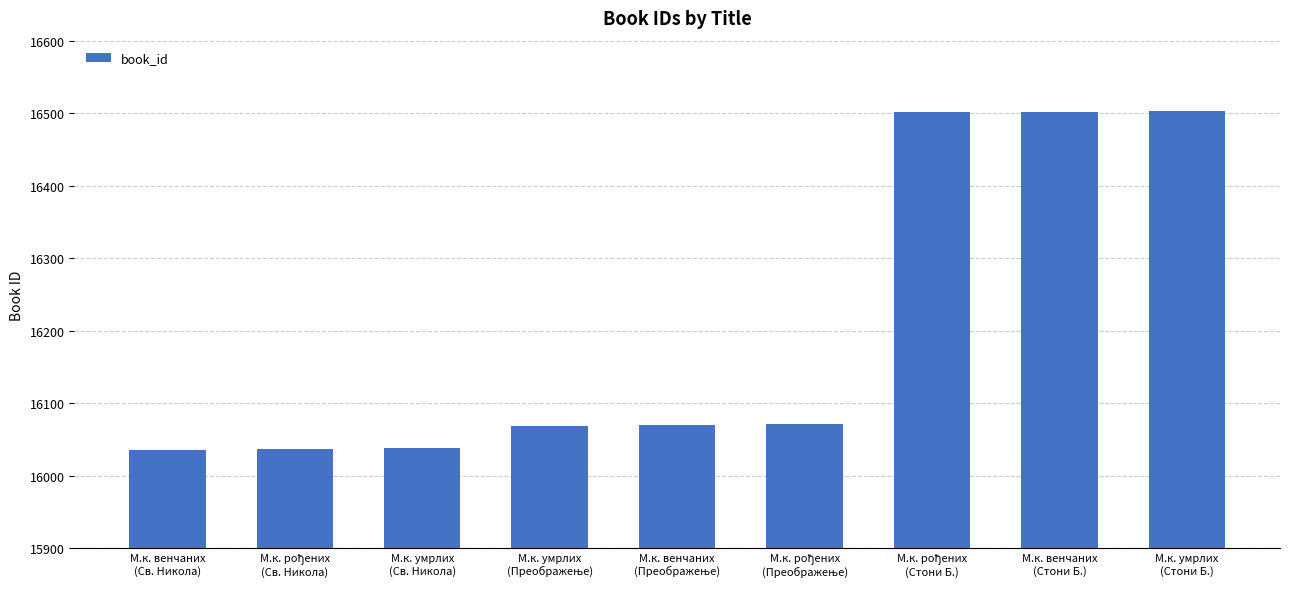

True or false: the data shows 16036 at М.к. венчаних
(Св. Никола).

True